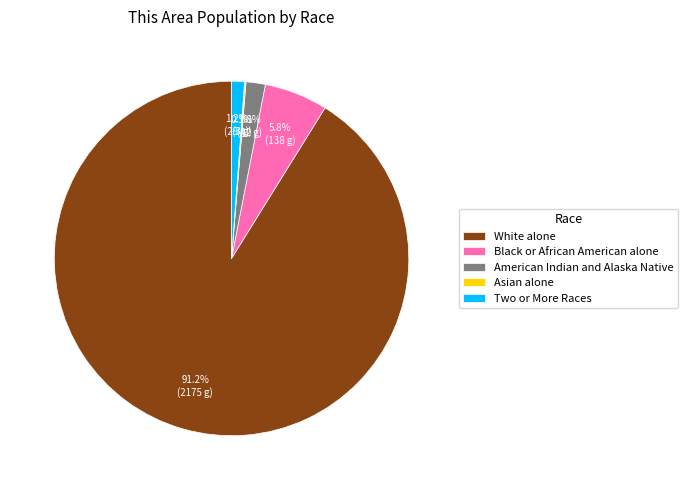

Which has a higher value, American Indian and Alaska Native or White alone?

White alone